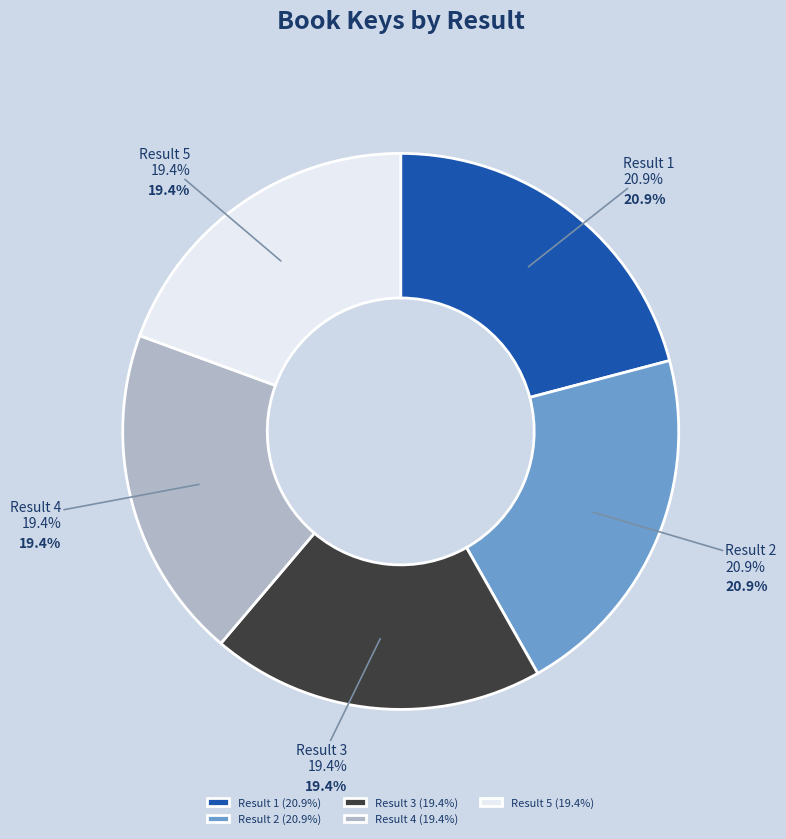

Is it true that 1 is 21% of the pie?

True